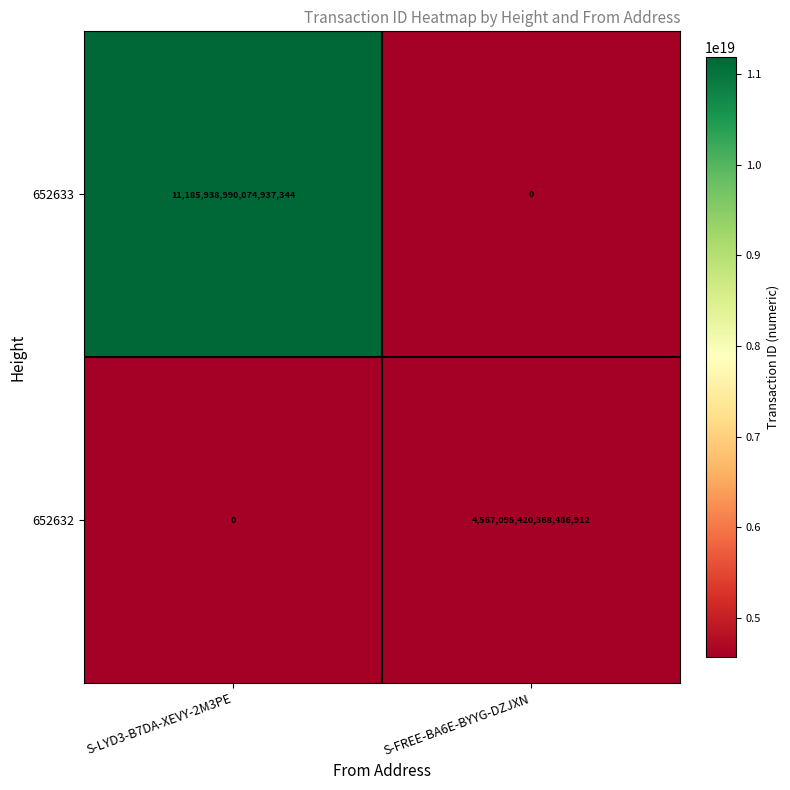

At how many categories does at least one series exceed 9089934020485671936?

1